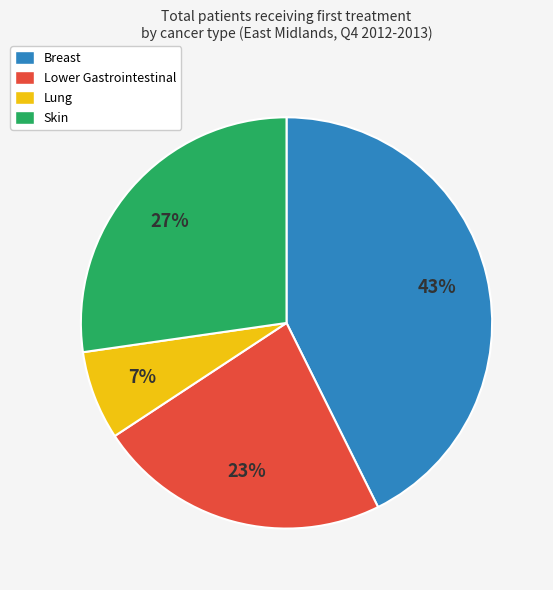

To the nearest percent, what is the difference between the Skin and Lower Gastrointestinal slice percentages?

4%